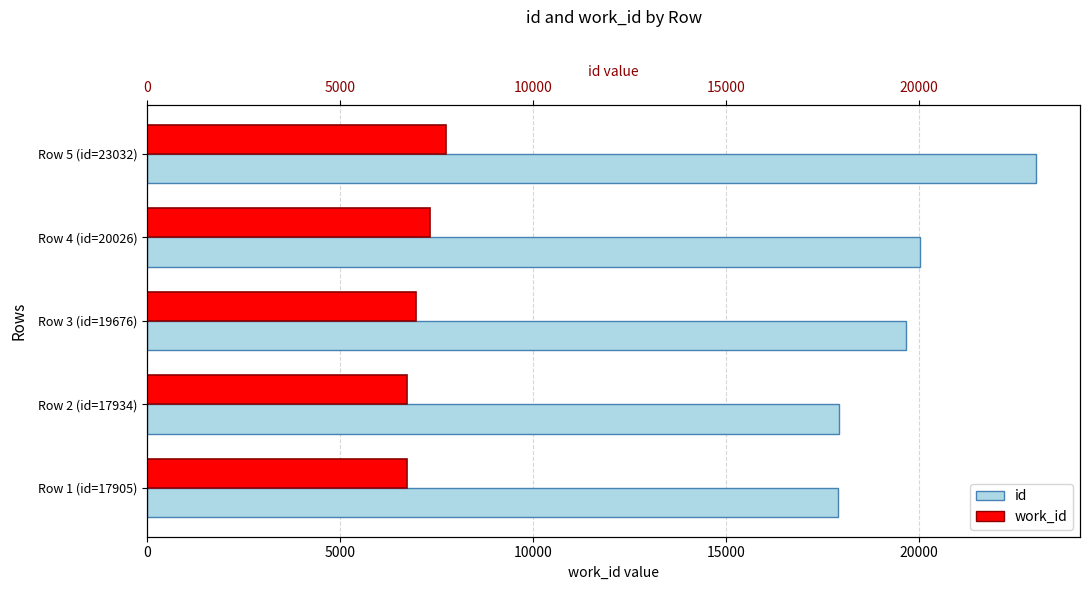

What is the value of the id bar at the 2nd from the left?

17934